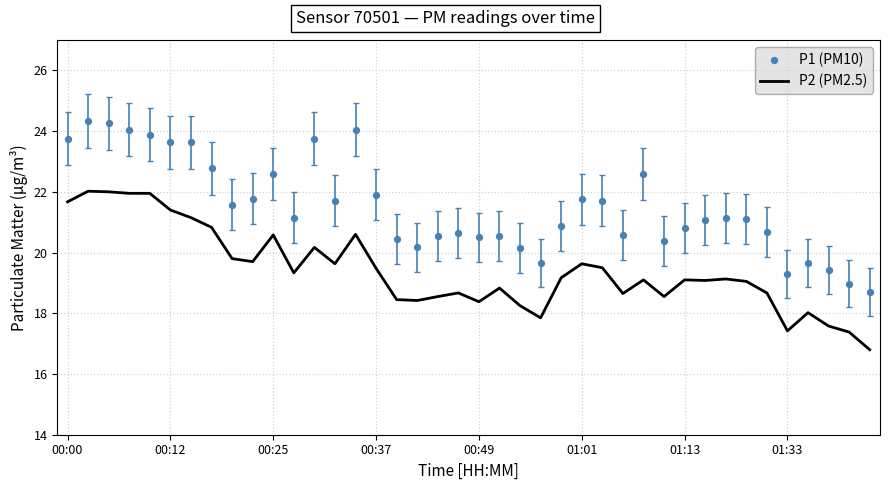

What are all the series names shown in the legend?

P2 (PM2.5), P1 (PM10)